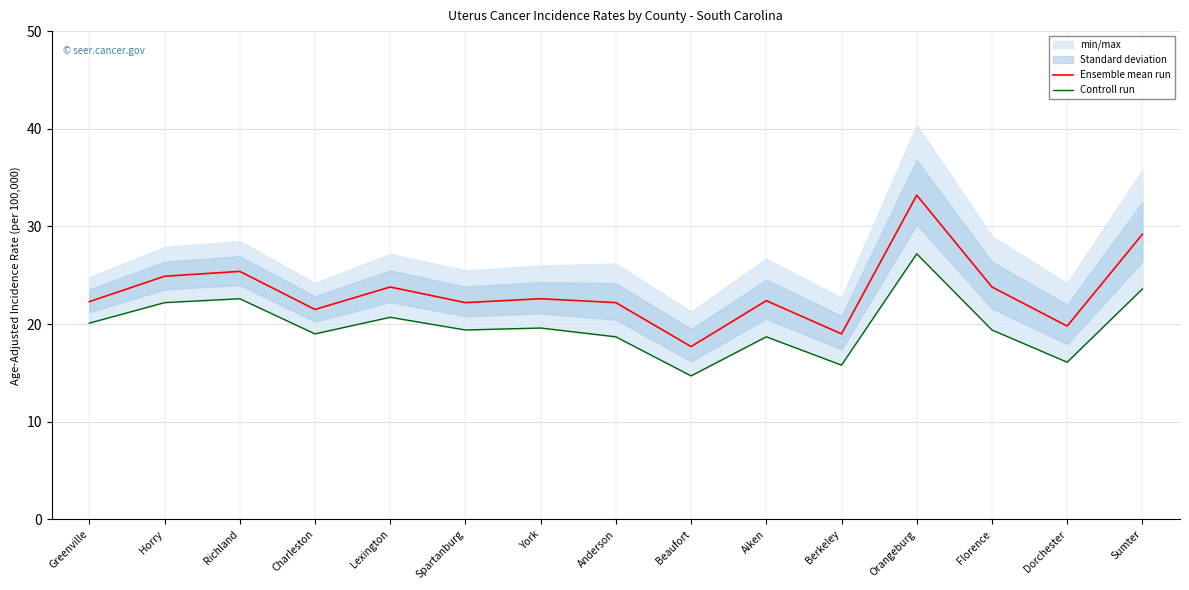

Which series has the largest range (max minus min)?

Ensemble mean run